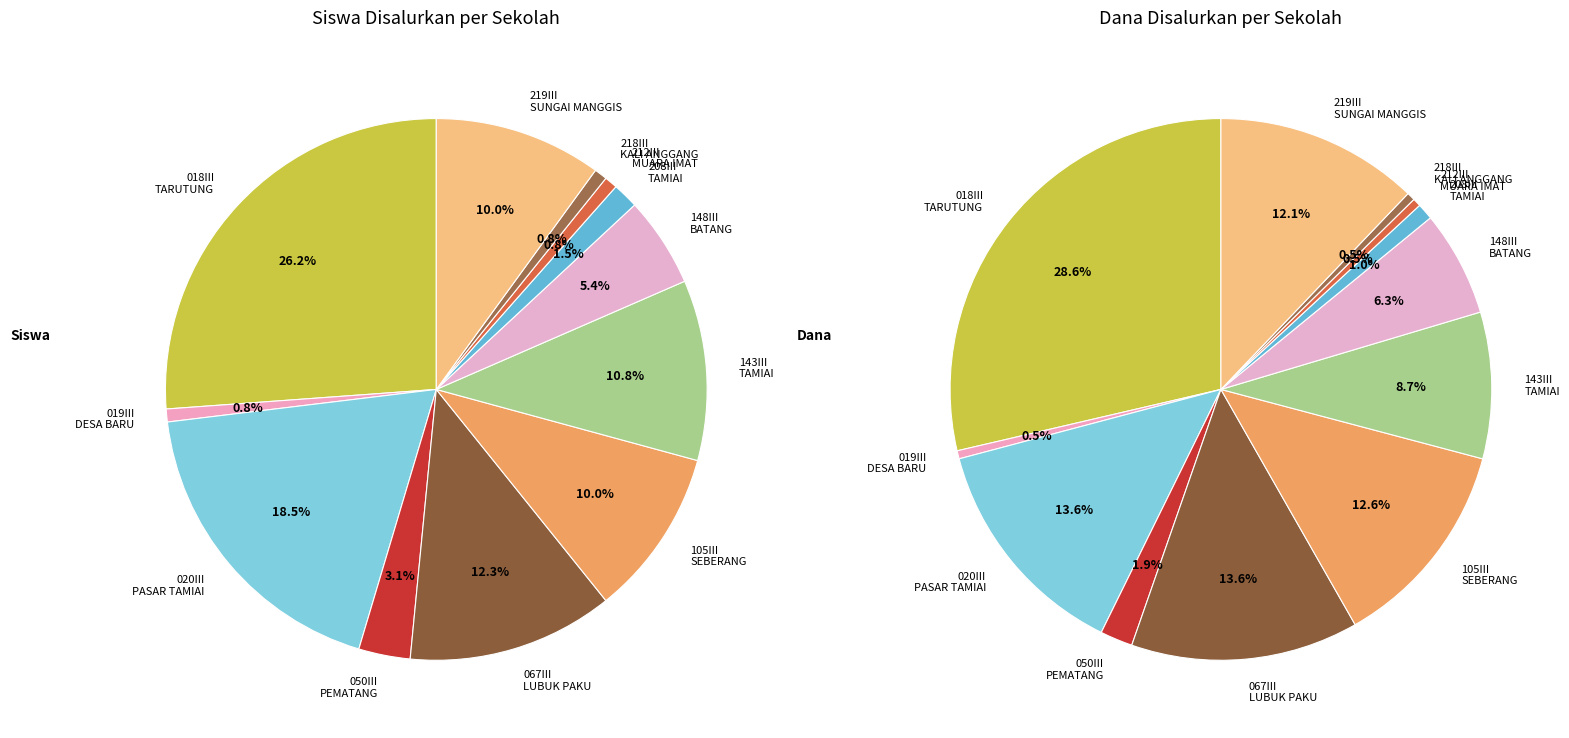

Is SD NEGERI 208III TAMIAI the majority of the pie?

No